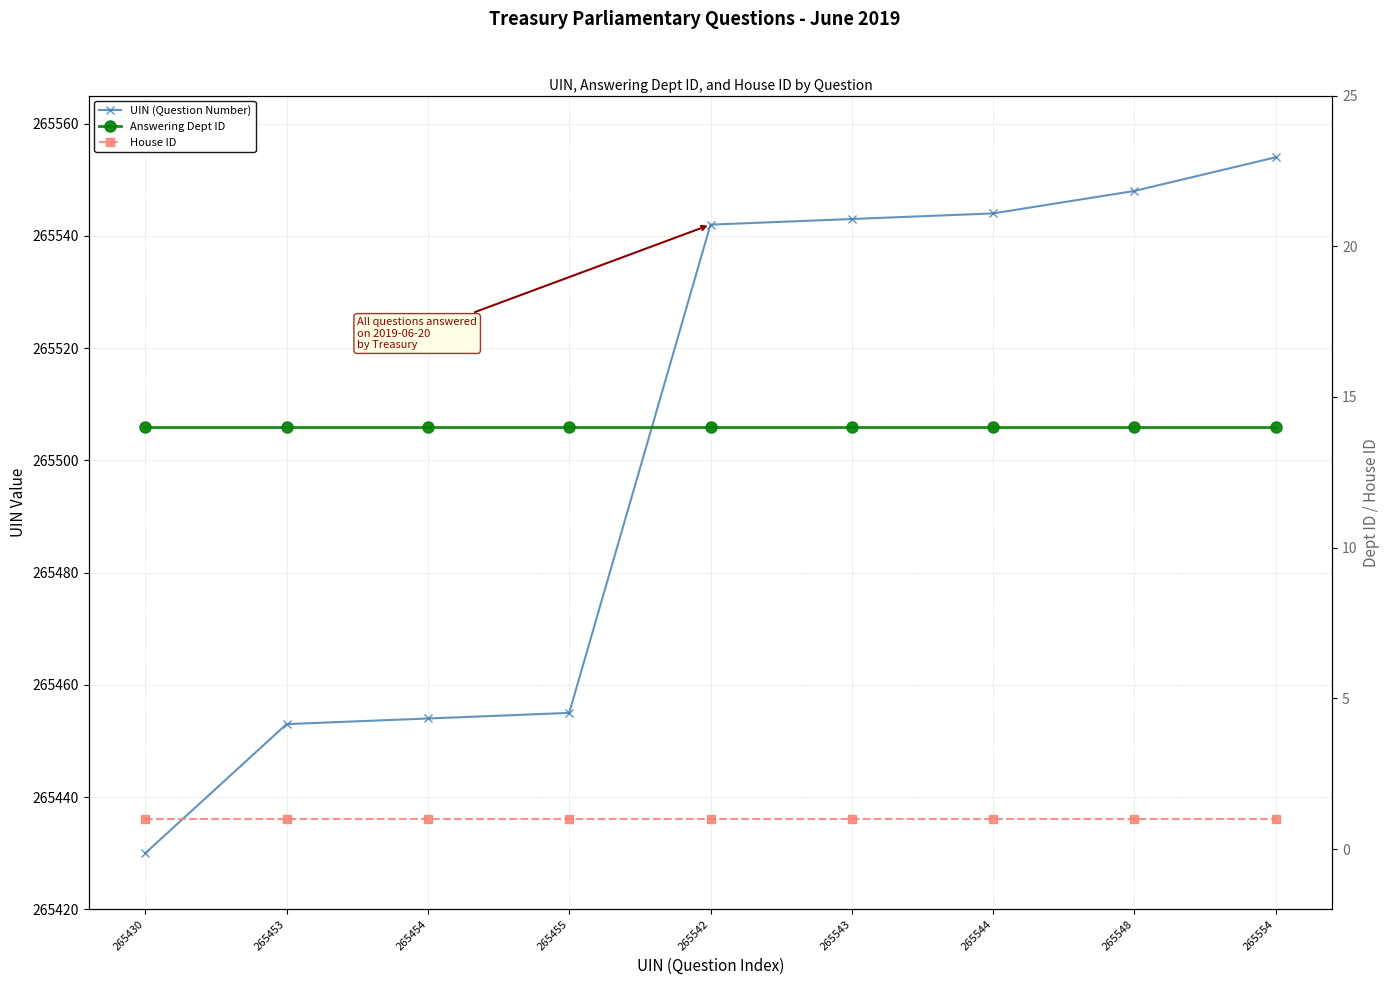

How many data points does each series have?

9